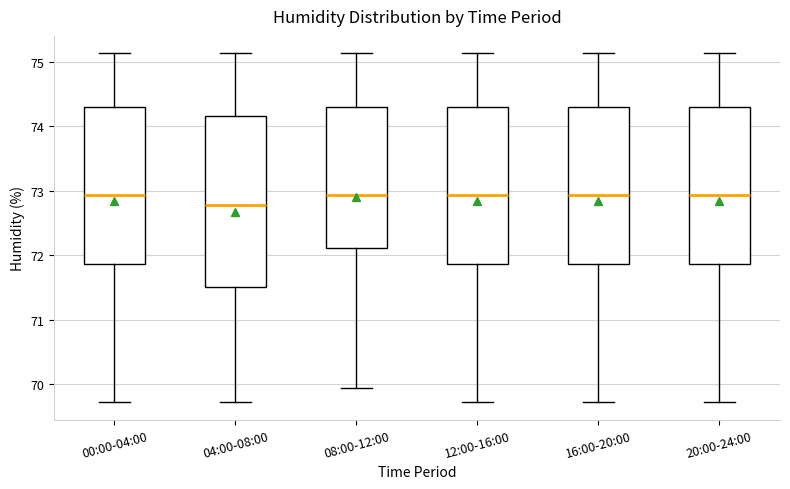

Which box's median line is the lowest?

04:00-08:00